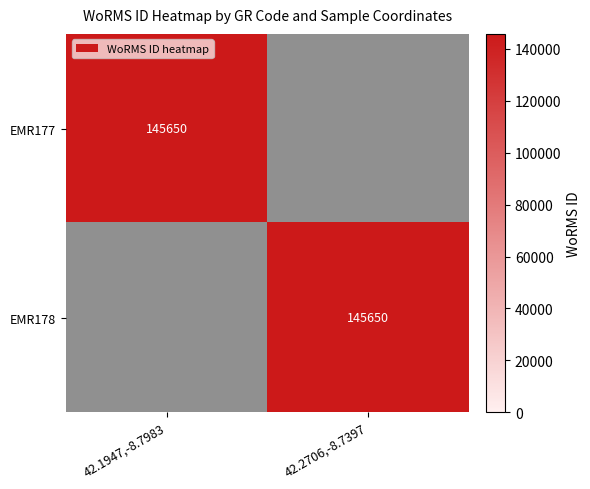

At which category is the sum across all series the highest?

42.1947,-8.7983